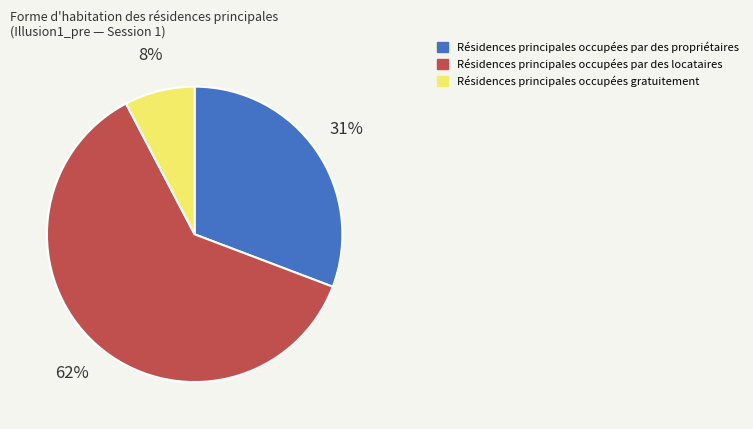

Is there a majority slice in this chart?

Yes